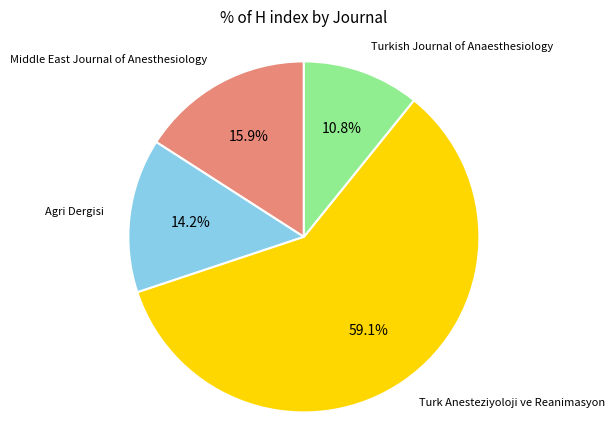

Which slice is the largest?

Turk Anesteziyoloji ve Reanimasyon